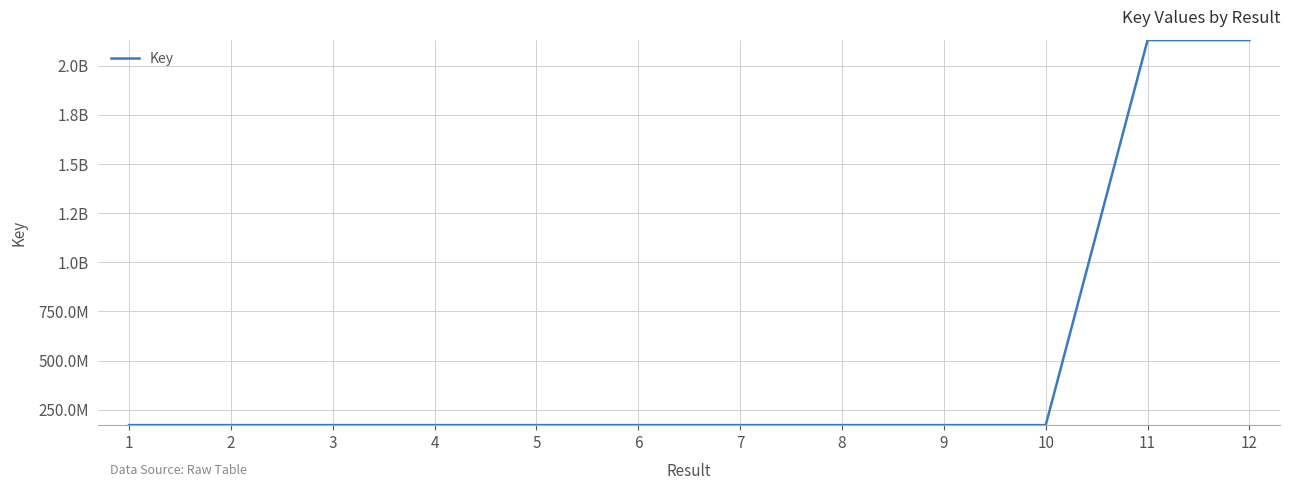

Reading left to right, transcribe all the data shown in this chart.

171825720	171825061	171825602	171825314	171825674	171825172	171825772	171825100	171824943	171825559	2130394818	2130387504